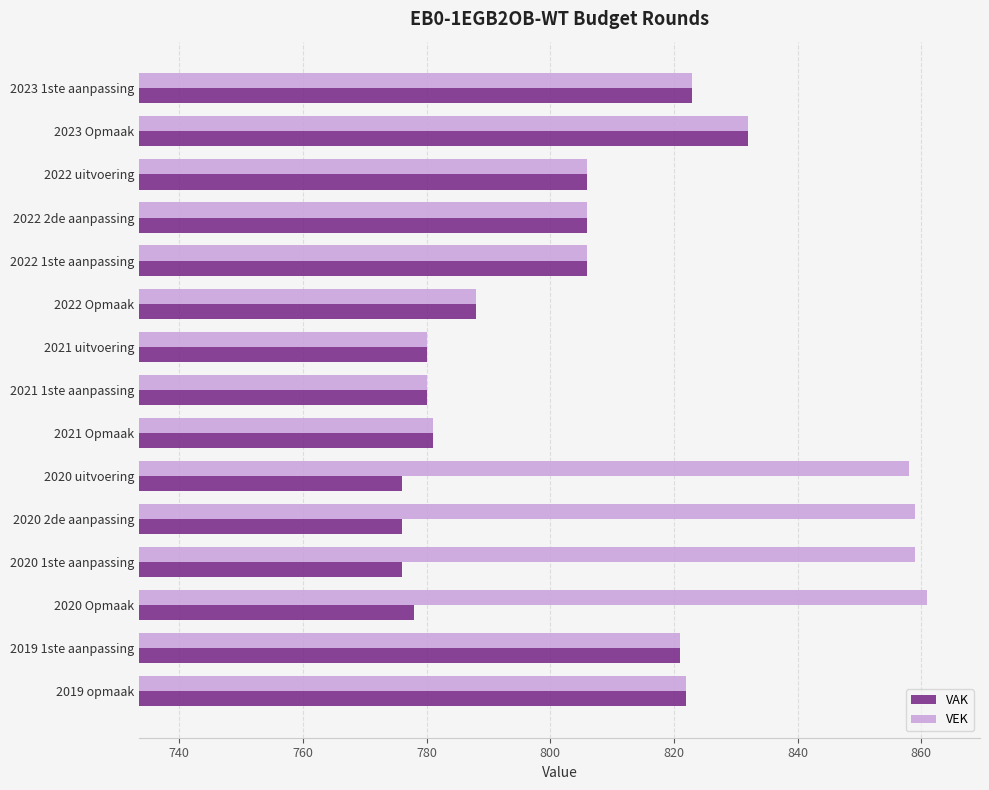

What is the minimum value for VAK?

776